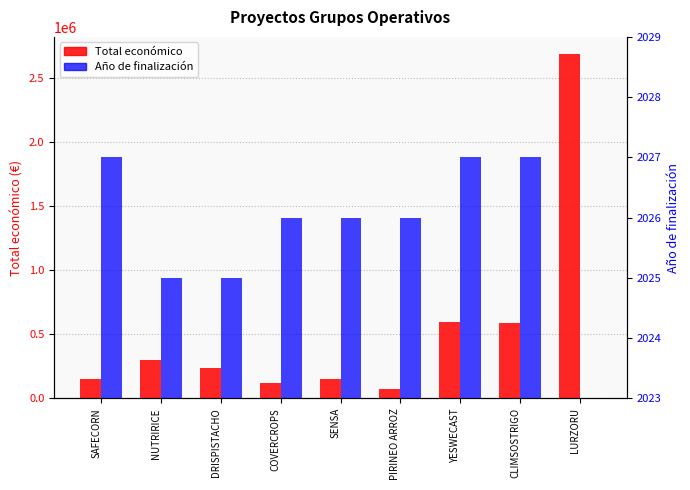

Where is Año de finalización nearest to the value 1013?

NUTRIRICE